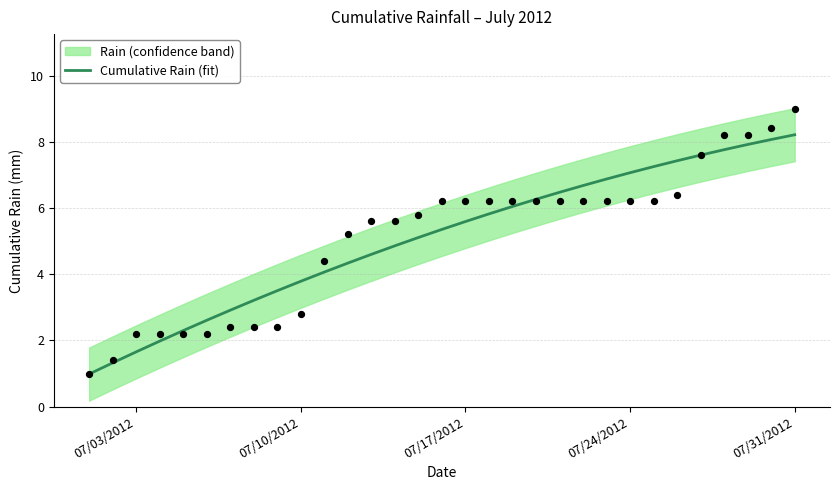

What is the highest value of the Cumulative Rain (fit) series?

8.2